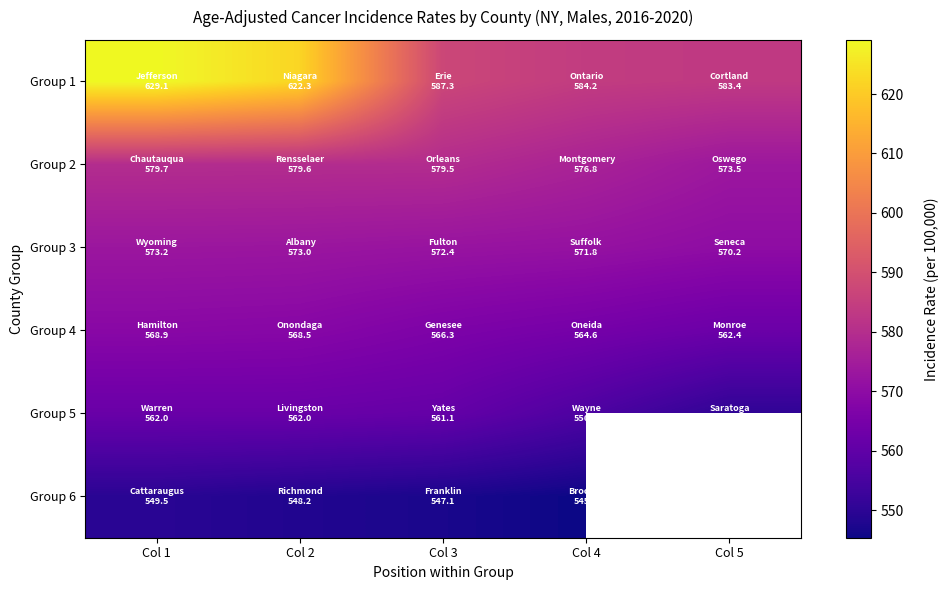

The Group 5 series shows 556.3 at Col 4. True or false?

True